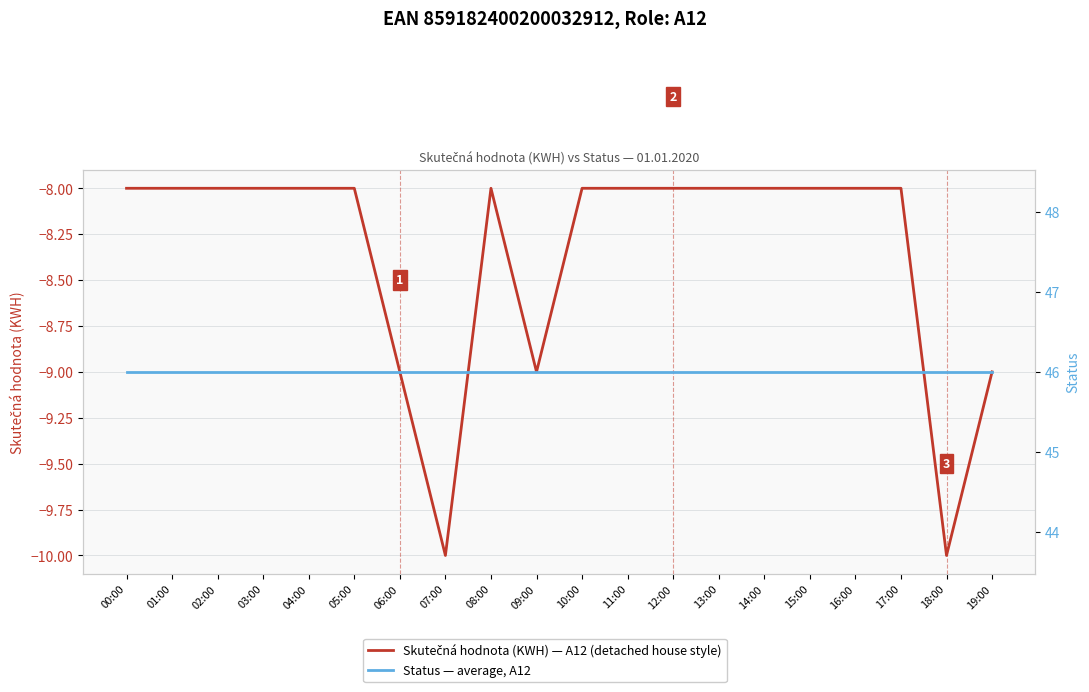

Read the Status — A12 value at 00:00.

46